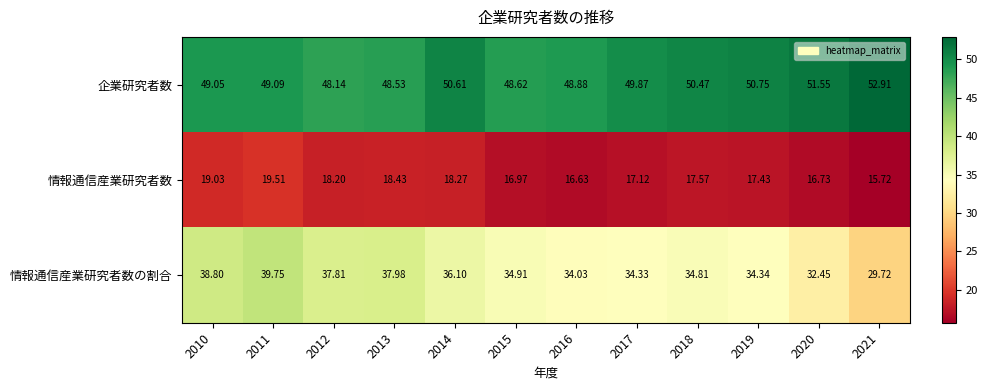

Count the number of data series in this chart.

3